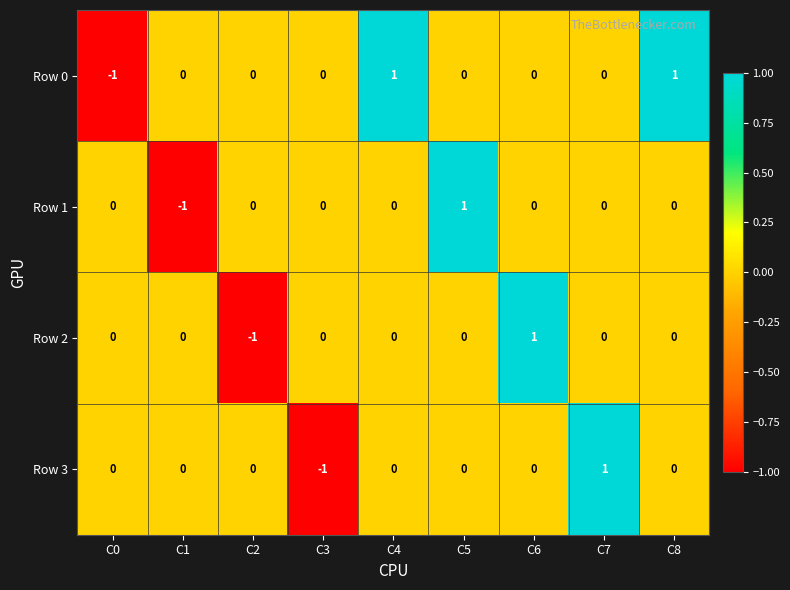

How many Row 1 values are between 0 and 1?

8